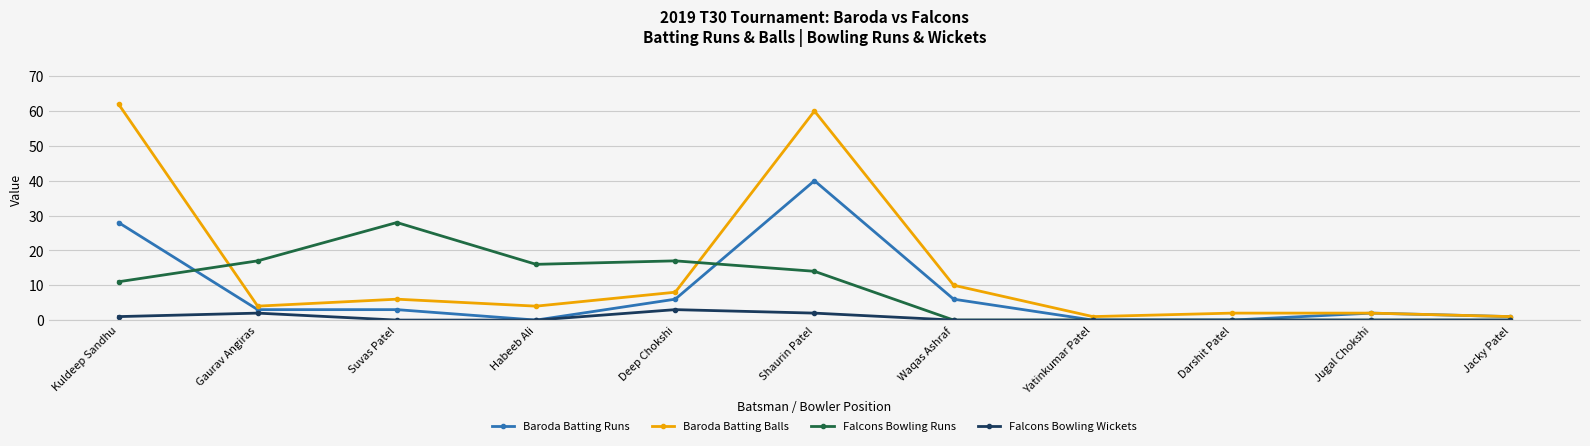

Count the number of data series in this chart.

4